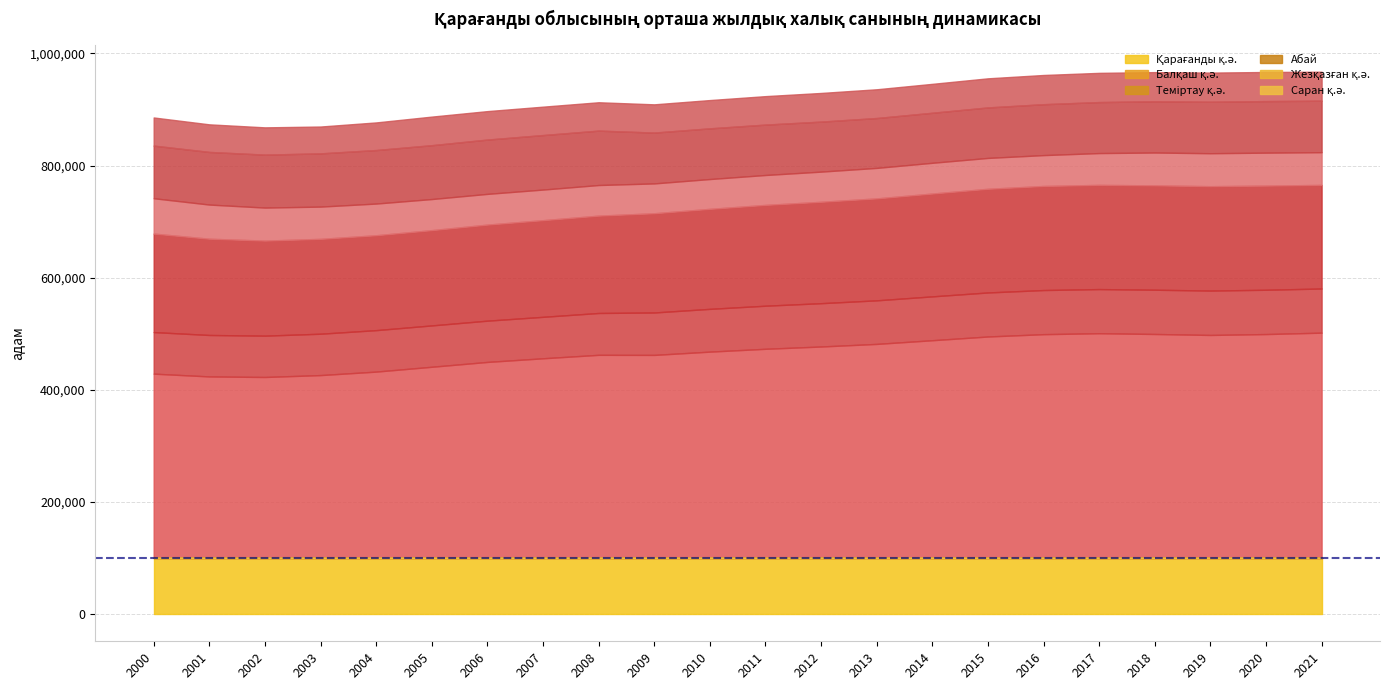

At which label is Жезқазған қ.ә. closest to 93061?

2001